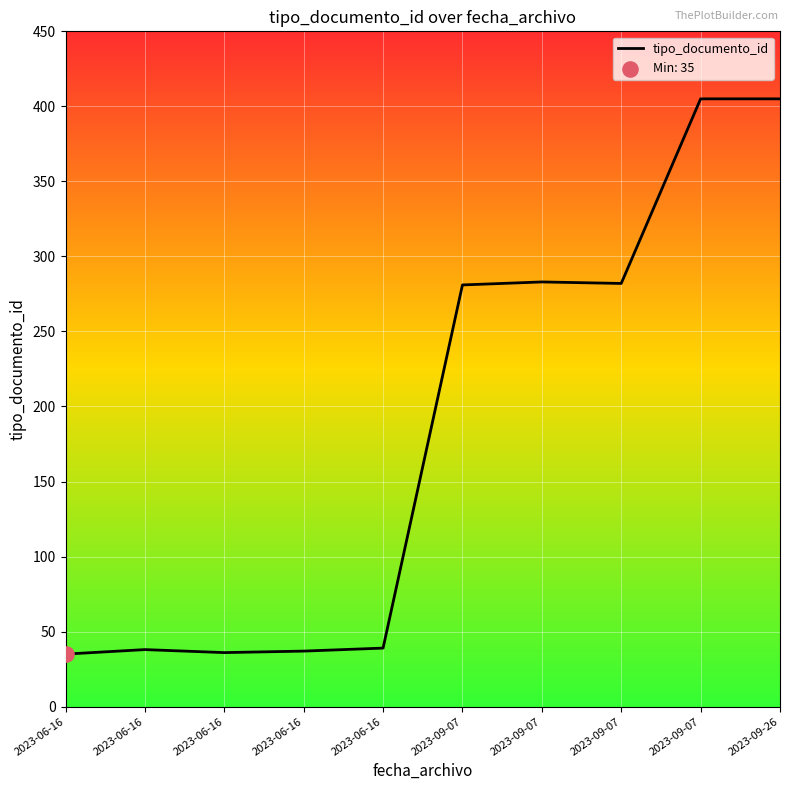

Between 2023-09-07 and 2023-09-07, which is larger?

2023-09-07